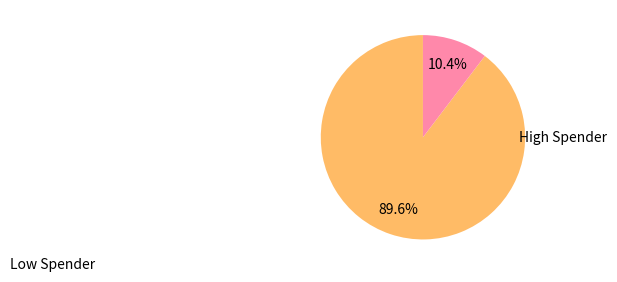

Is there any slice that represents more than half of the pie?

Yes